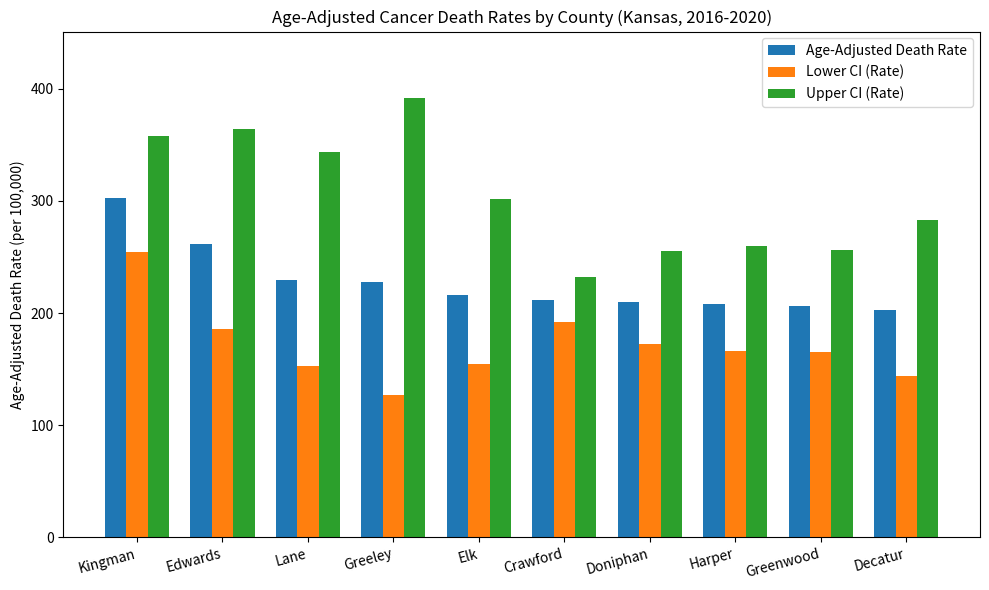

What is the minimum value for Upper CI (Rate)?

232.3